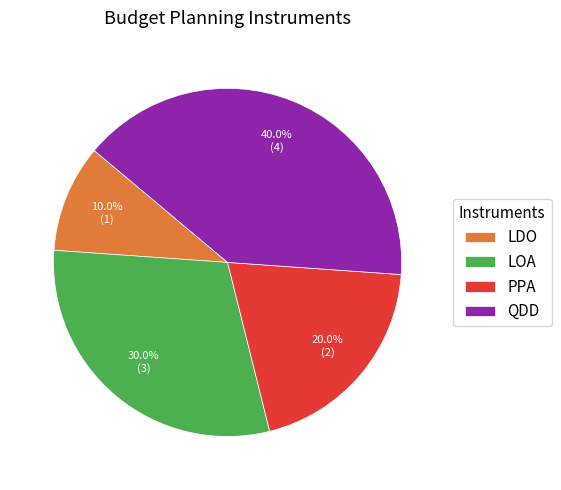

To the nearest percent, what is the combined percentage of LDO and LOA?

40%